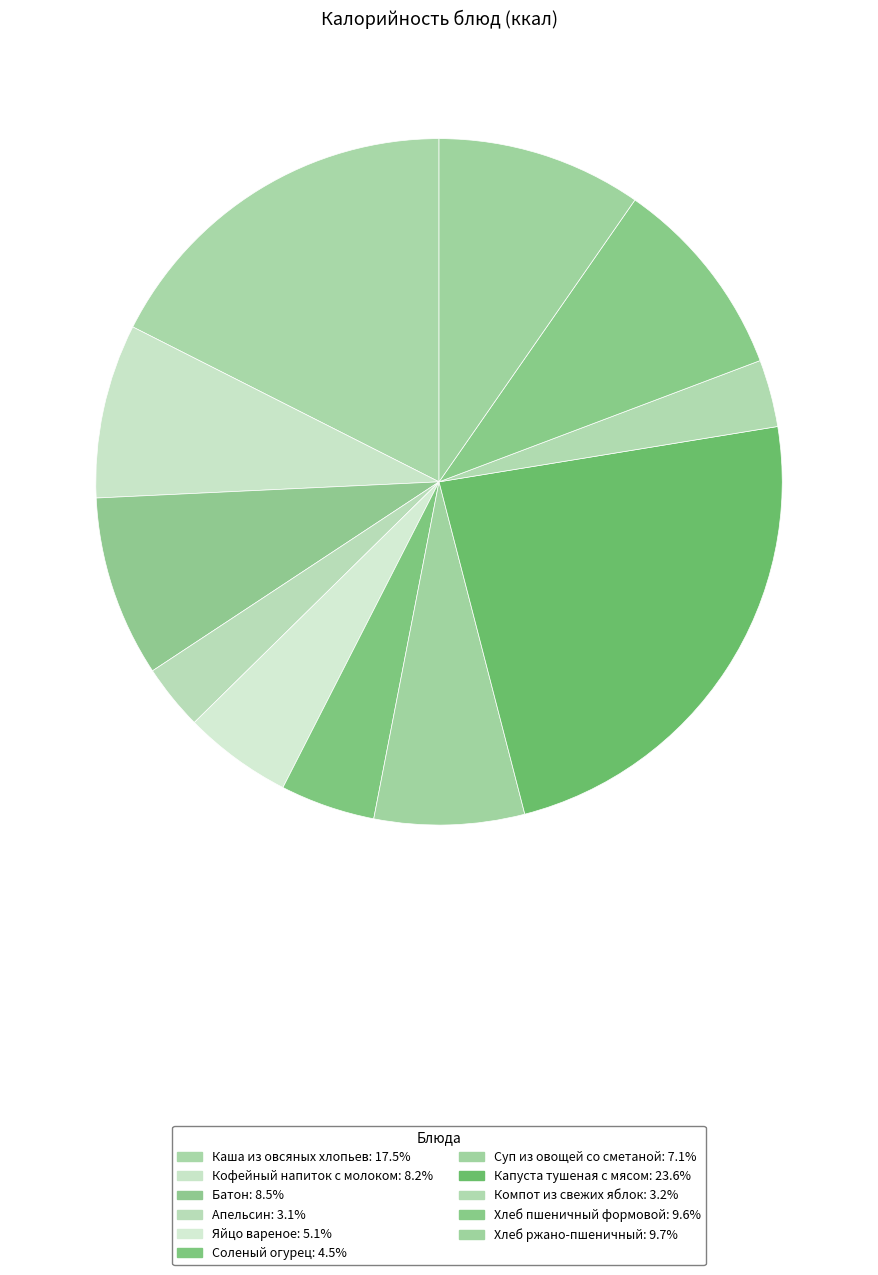

Is there any slice that represents more than half of the pie?

No